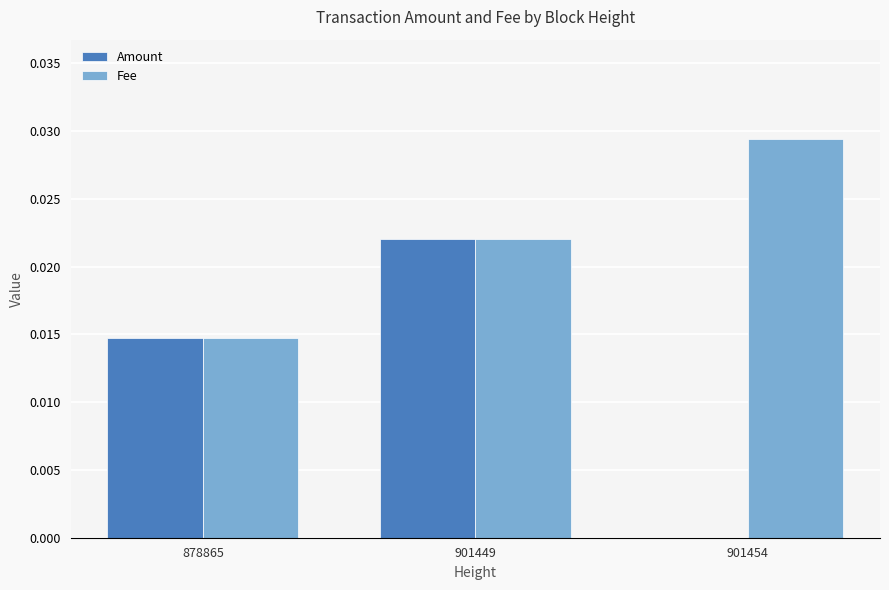

How many groups of bars are there?

3